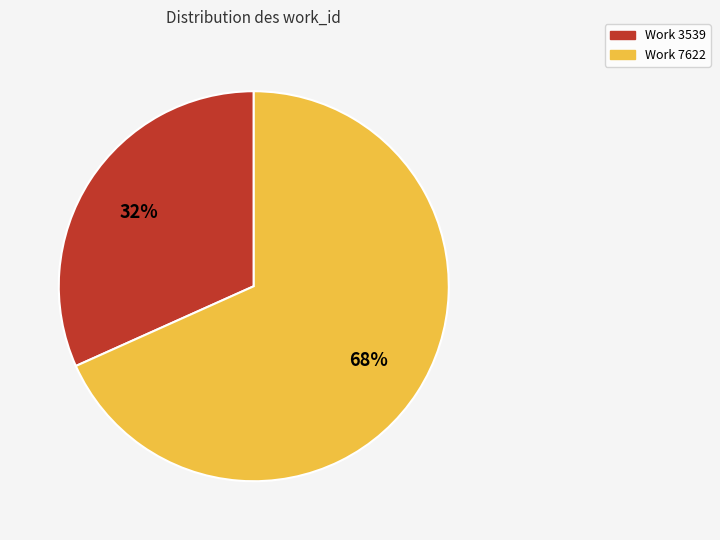

Is it true that Work 3539 is 21% of the pie?

False